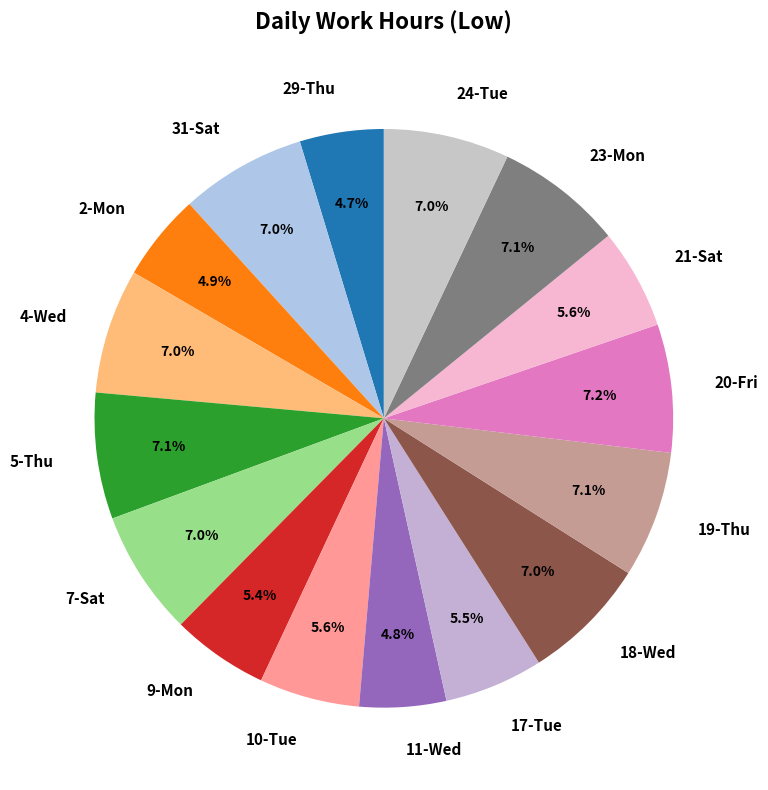

What is the ratio of the value at 23-Mon to the value at 17-Tue?

1.3